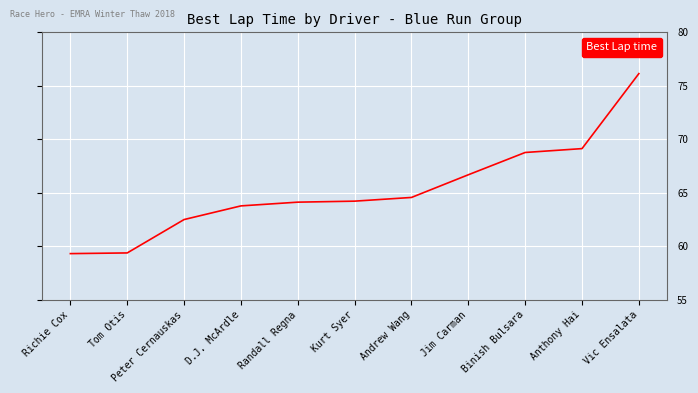

Is it true that the value at Binish Bulsara is 68.8?

True